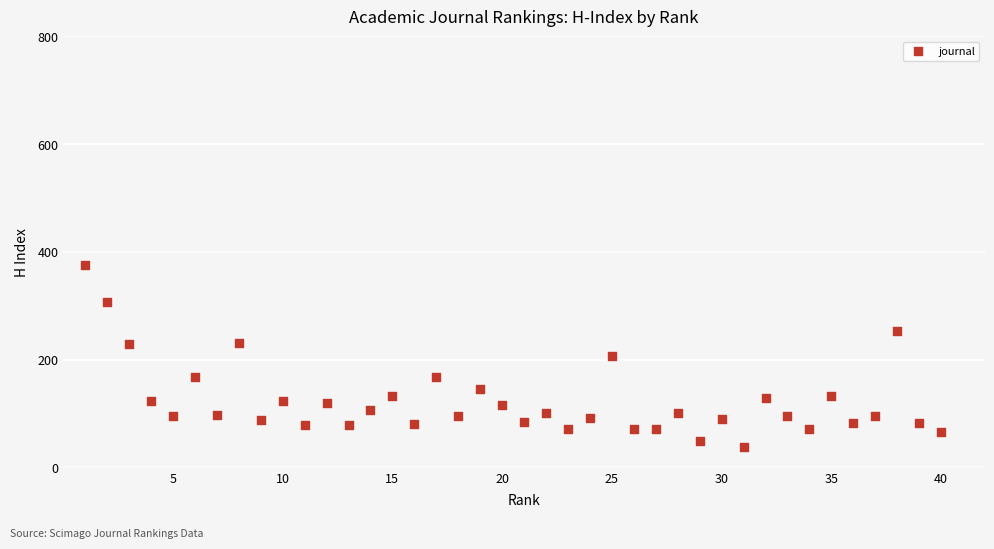

What is the range of X values (max minus min)?

39